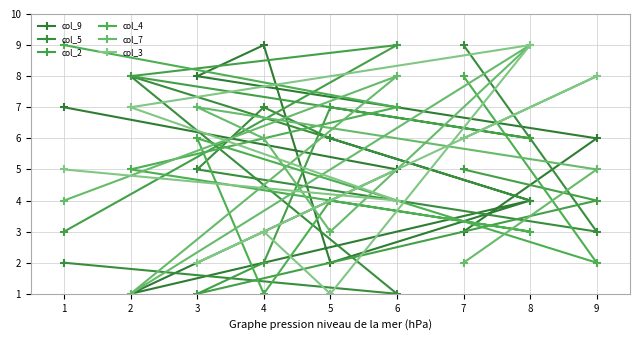

Where is the first local minimum for col_3?

3